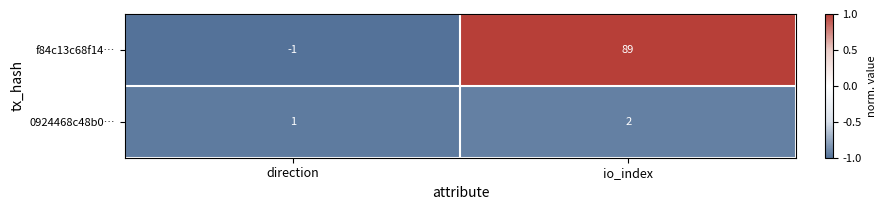

Which category has the lowest value in the 0924468c48b0… series?

direction